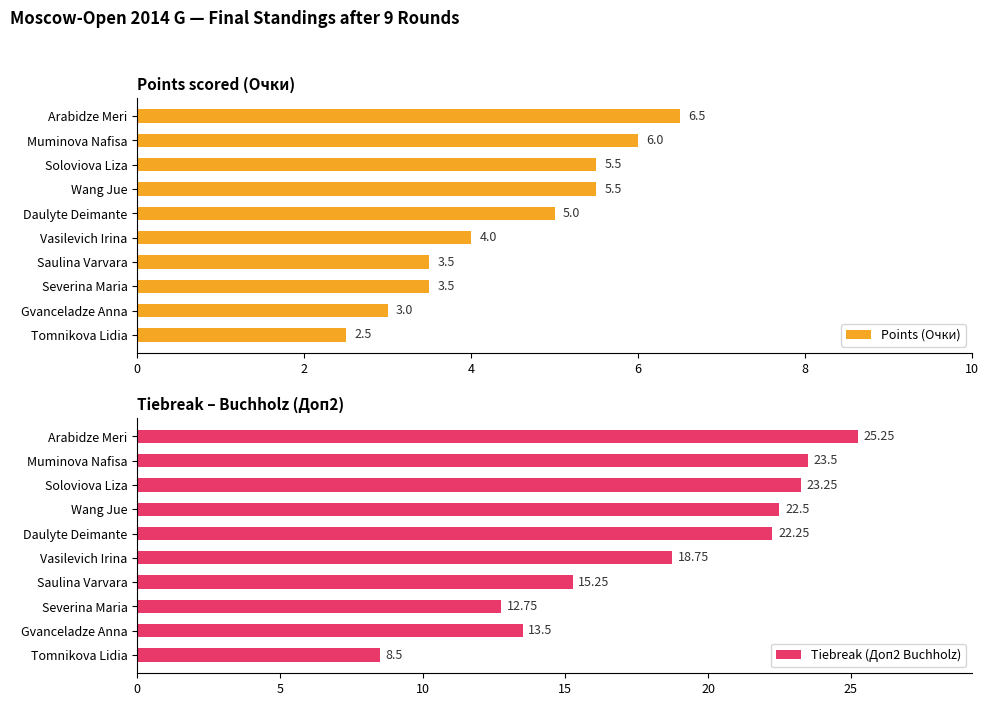

What is the difference between the maximum and second lowest values in the Points (Очки) series?

3.5